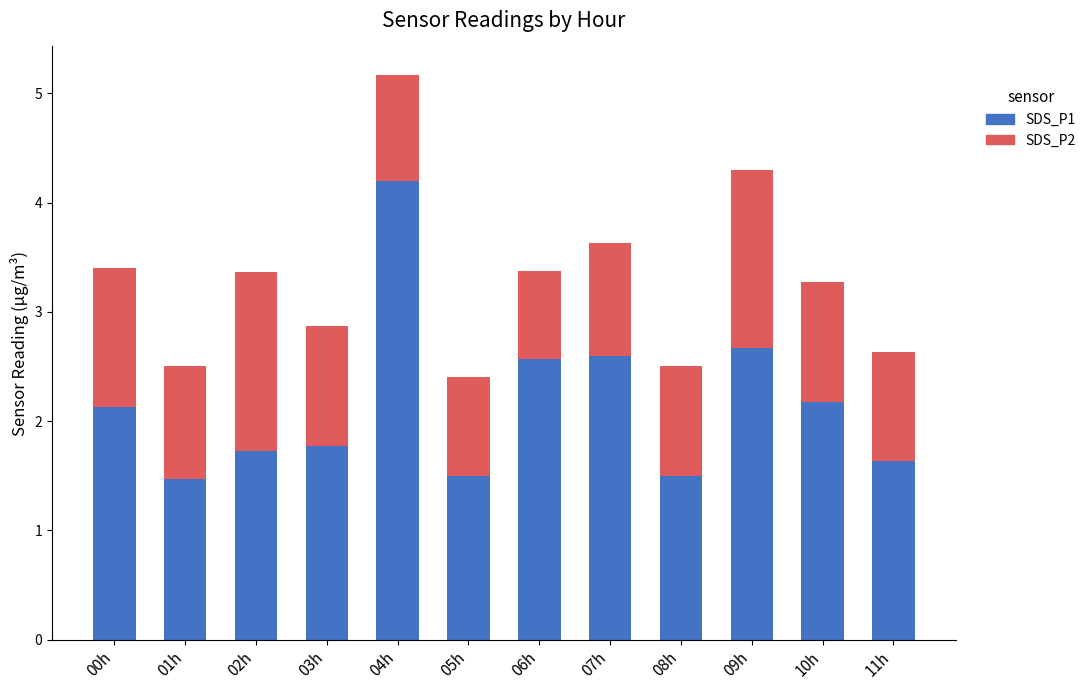

What is the average value of the SDS_P1 series?

2.2